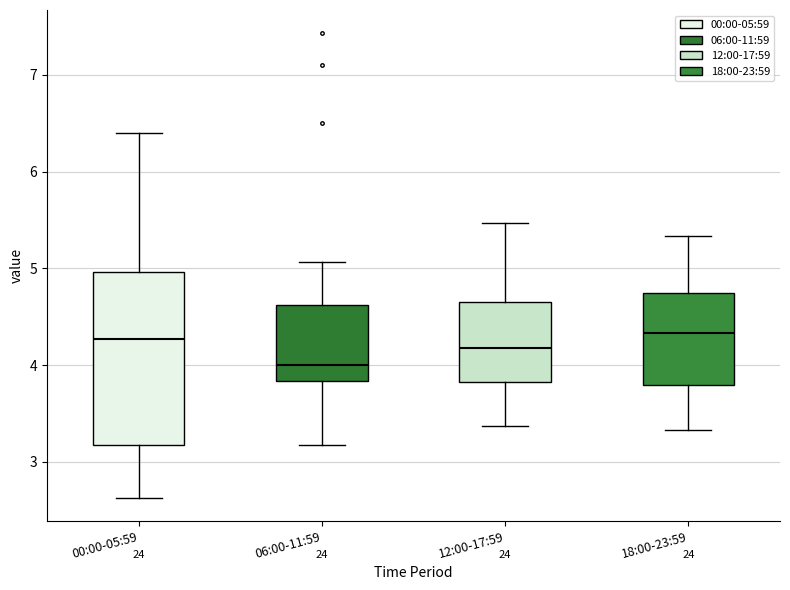

Reading left to right, read every box against the y-axis: the position of its median line, the range the box covers, and the ends of its whiskers. The values are not printed on the chart, so give them approximately, as read against the axis.

00:00-05:59: median 4.3, box 3.2 to 5.0, whiskers 2.6 to 6.4
06:00-11:59: median 4.0, box 3.8 to 4.6, whiskers 3.2 to 5.1
12:00-17:59: median 4.2, box 3.8 to 4.7, whiskers 3.4 to 5.5
18:00-23:59: median 4.3, box 3.8 to 4.7, whiskers 3.3 to 5.3